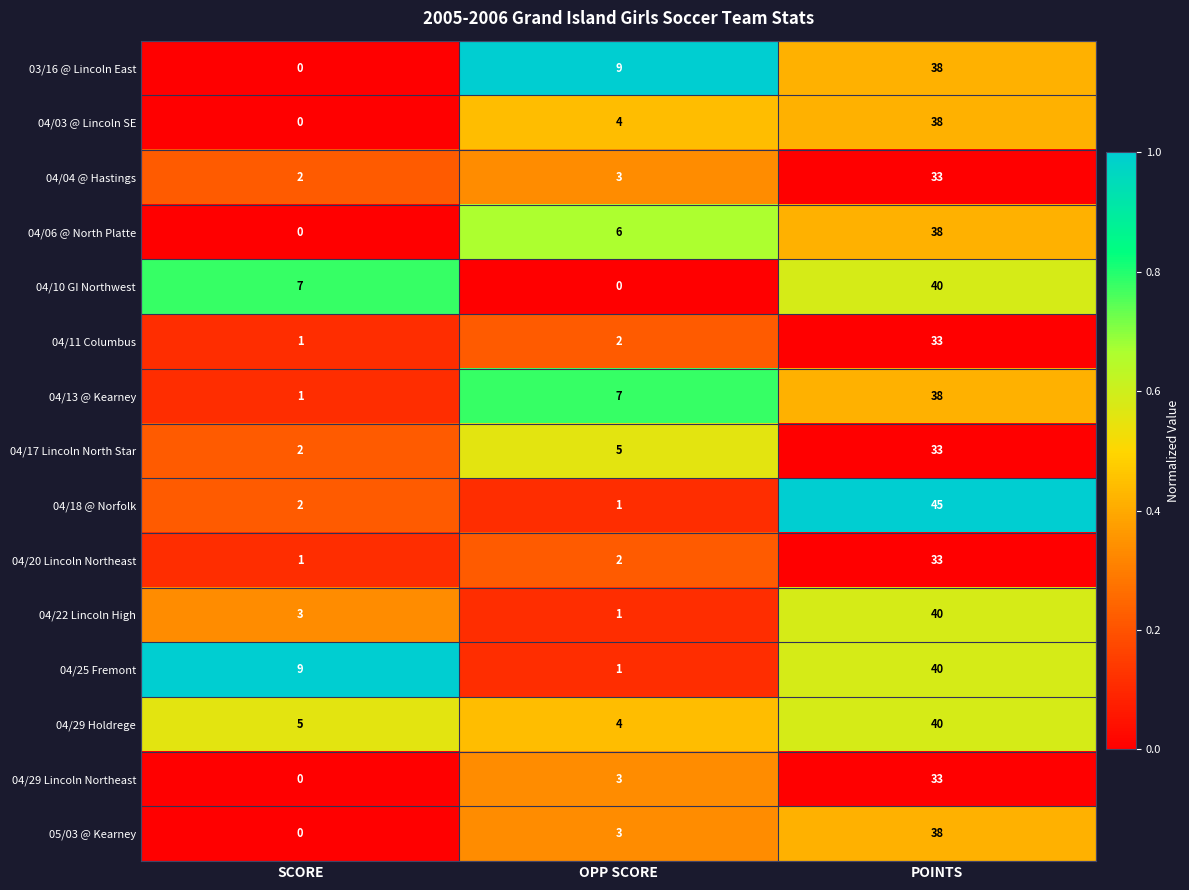

Where is 04/10 GI Northwest nearest to the value 20?

SCORE